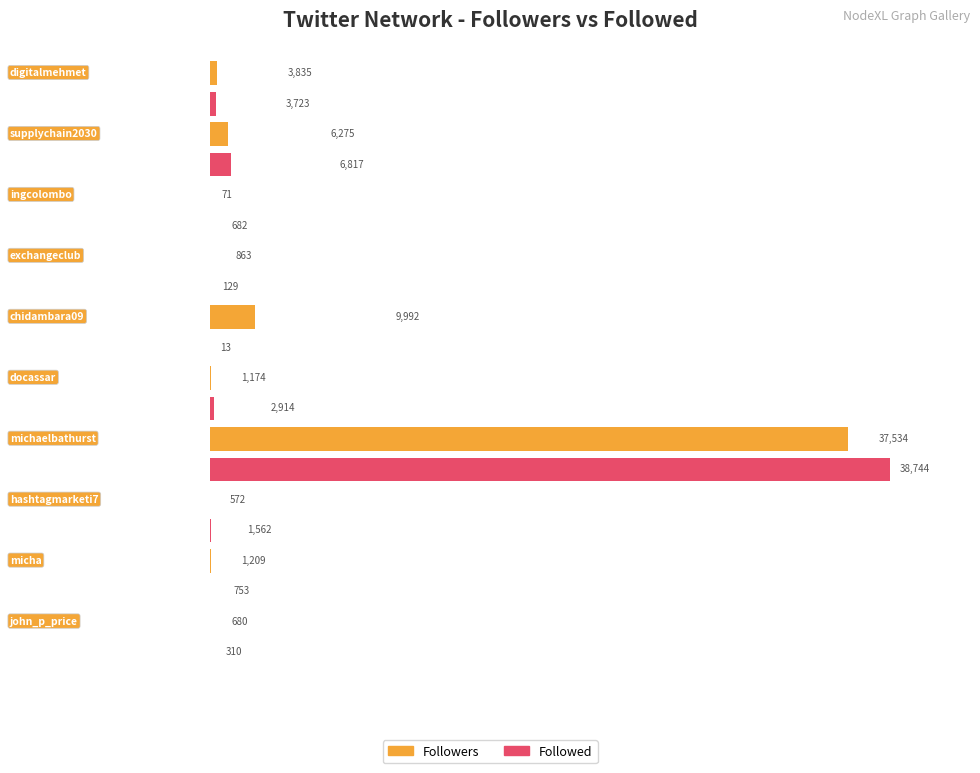

How many bars are there in total?

20